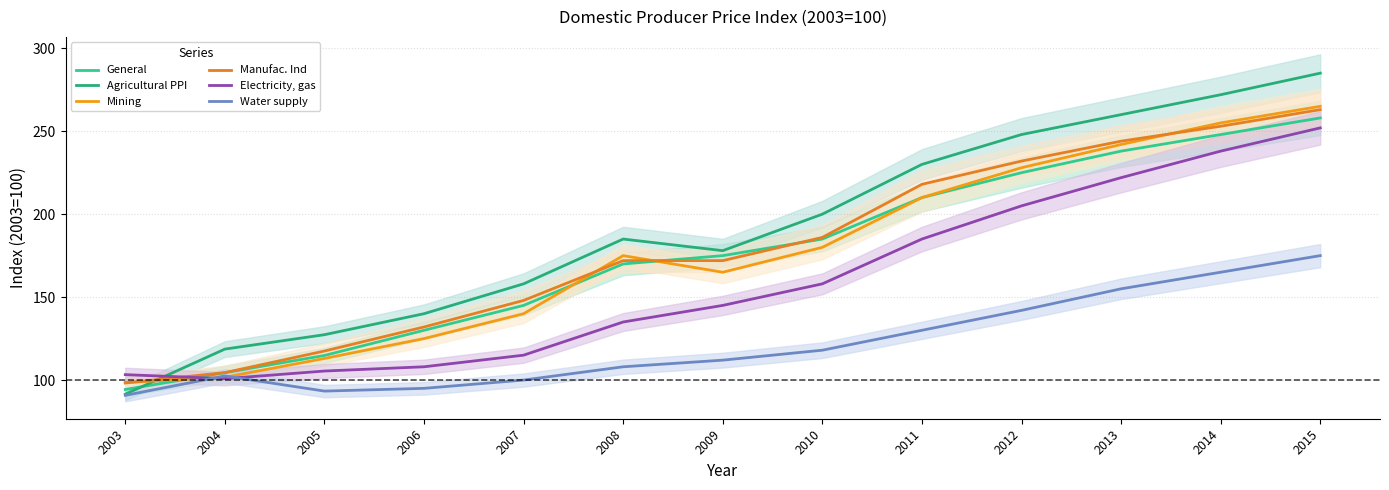

At which label is Manufac. Ind closest to 180?

2010